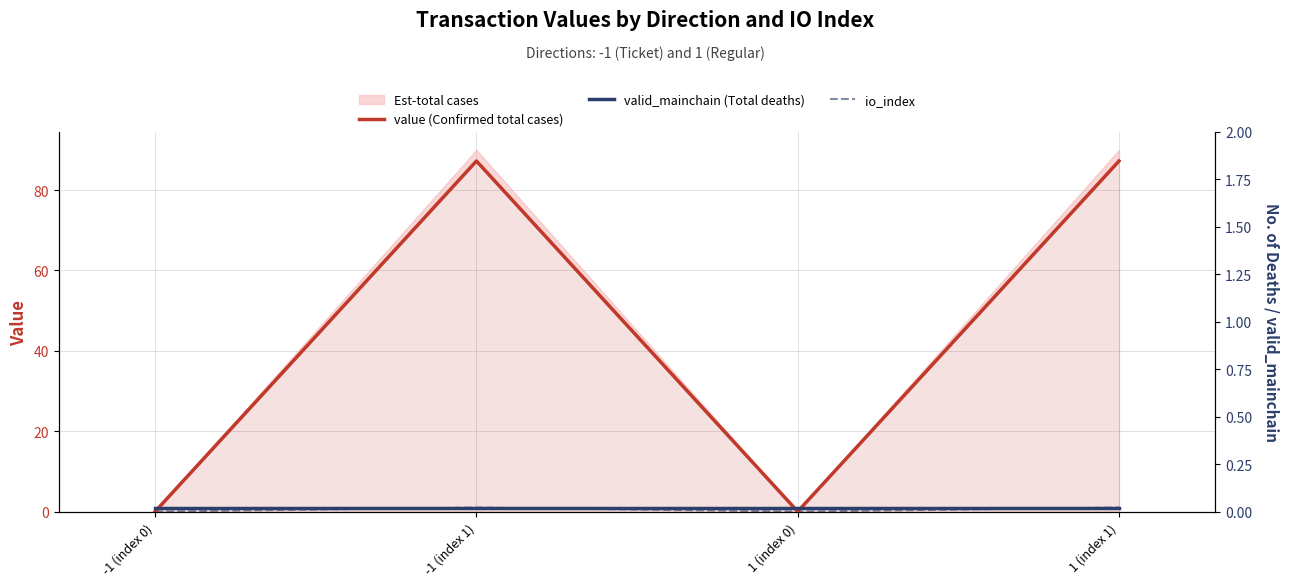

Which has a higher value, 1 (index 0) or 1 (index 1)?

1 (index 1)